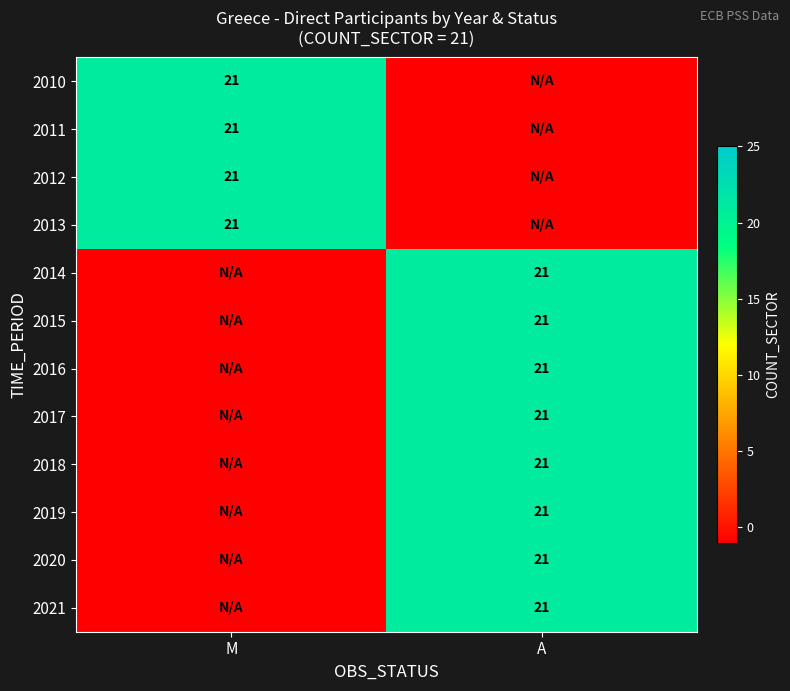

True or false: 2017 has a value of 21 at A.

True